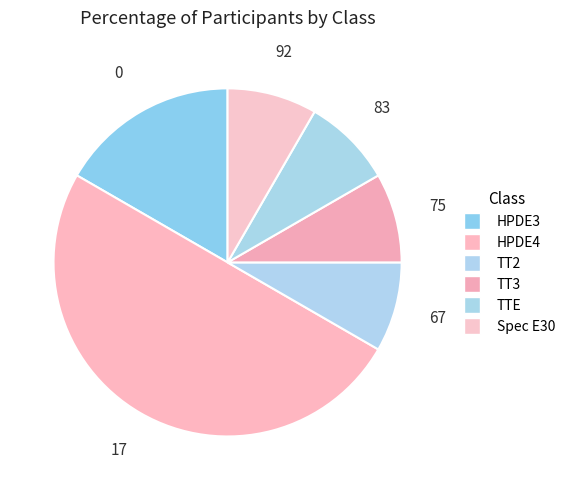

To the nearest percent, what percentage of the pie is TT3?

8%